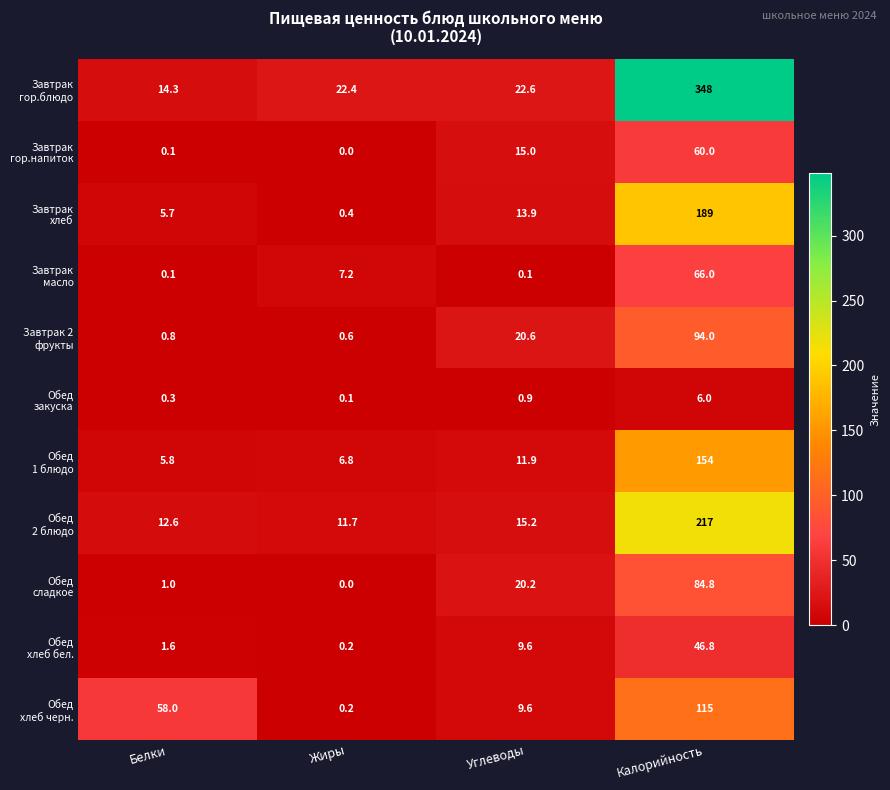

What is the spread (max minus min) of values at Калорийность?

342.0